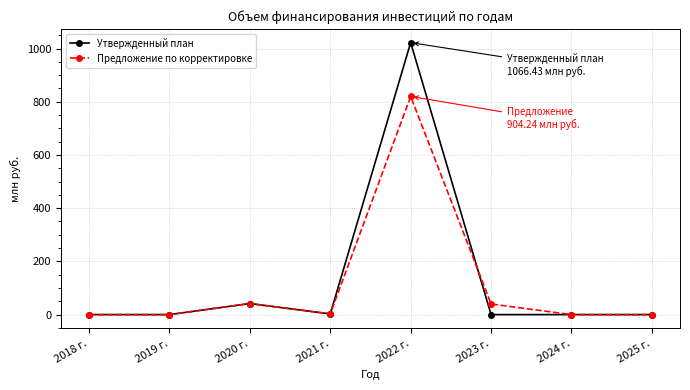

How many values in the Предложение по корректировке series are below 2?

4